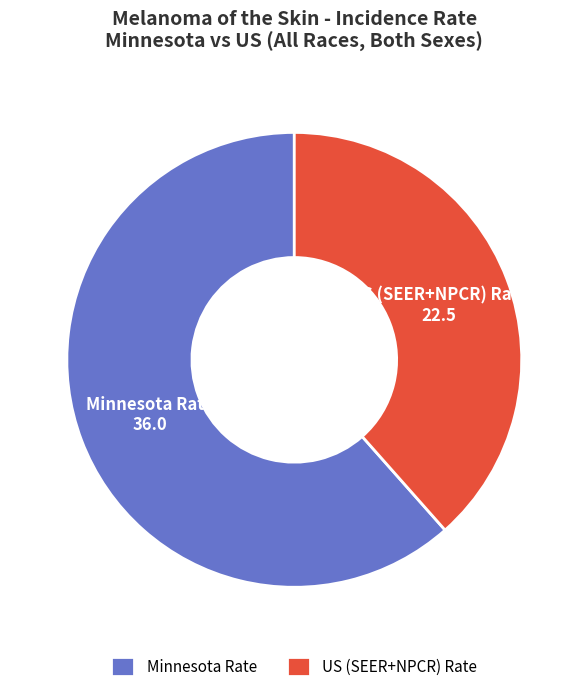

Approximately how many times larger is the value at US (SEER+NPCR) Rate compared to Minnesota Rate?

0.6